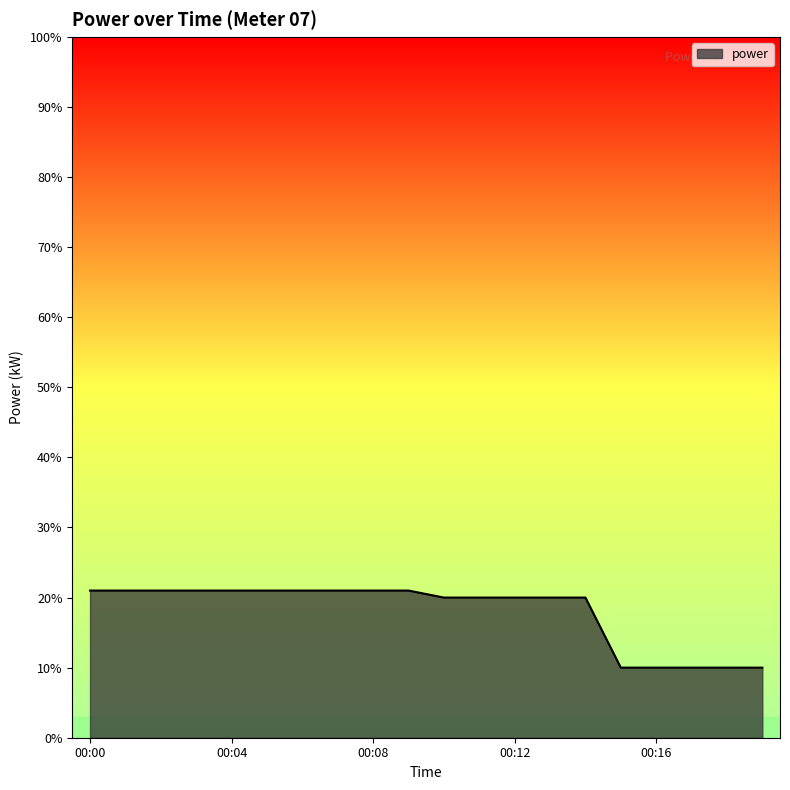

List the labels in order of value, smallest first.

00:15, 00:16, 00:17, 00:18, 00:19, 00:10, 00:11, 00:12, 00:13, 00:14, 00:00, 00:01, 00:02, 00:03, 00:04, 00:05, 00:06, 00:07, 00:08, 00:09